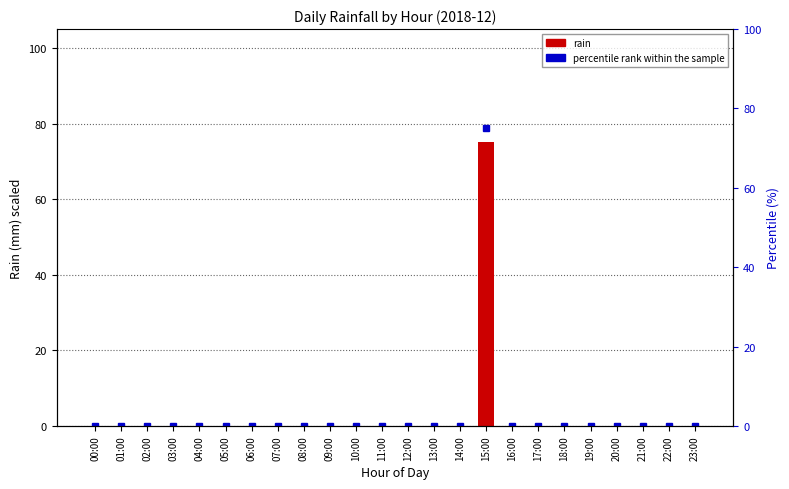

What position from the right is 05:00?

19